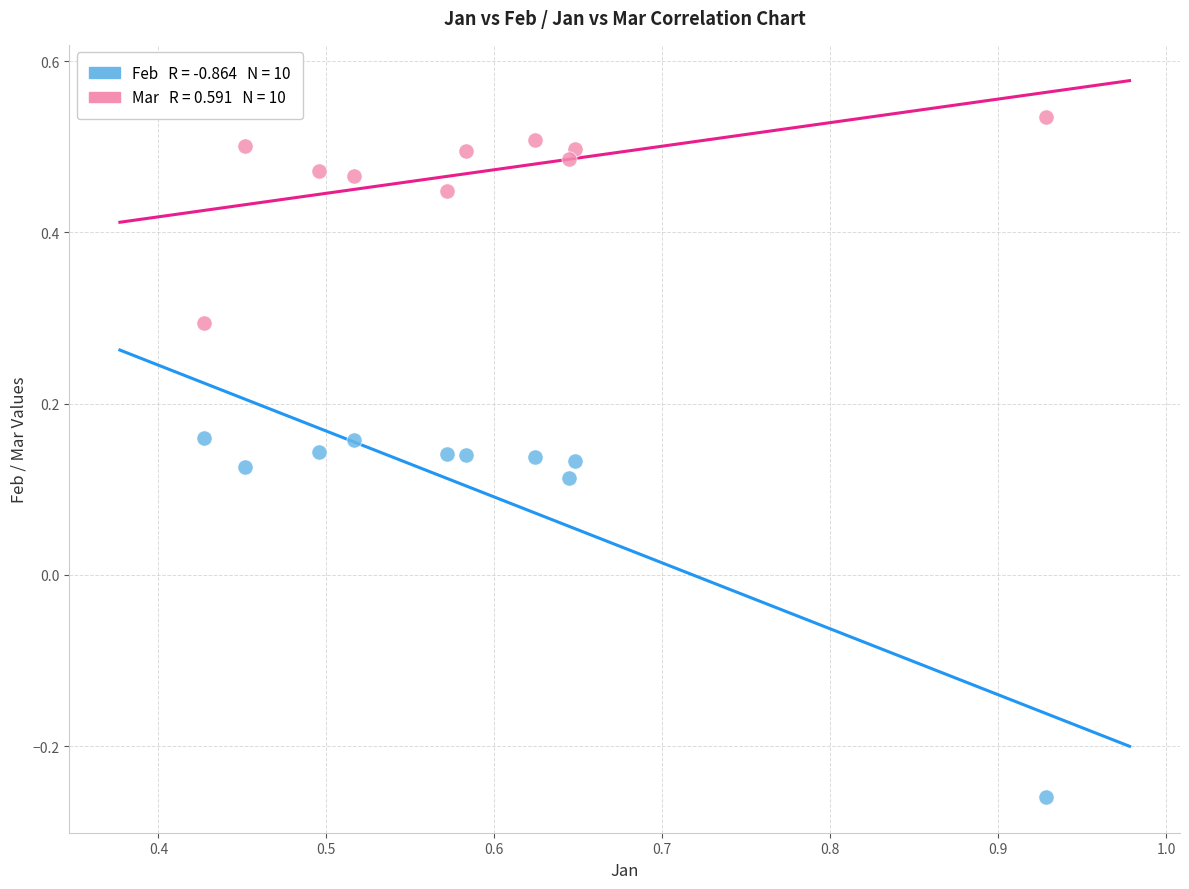

Across all data points, what is the range of Y values (max minus min)?

0.8